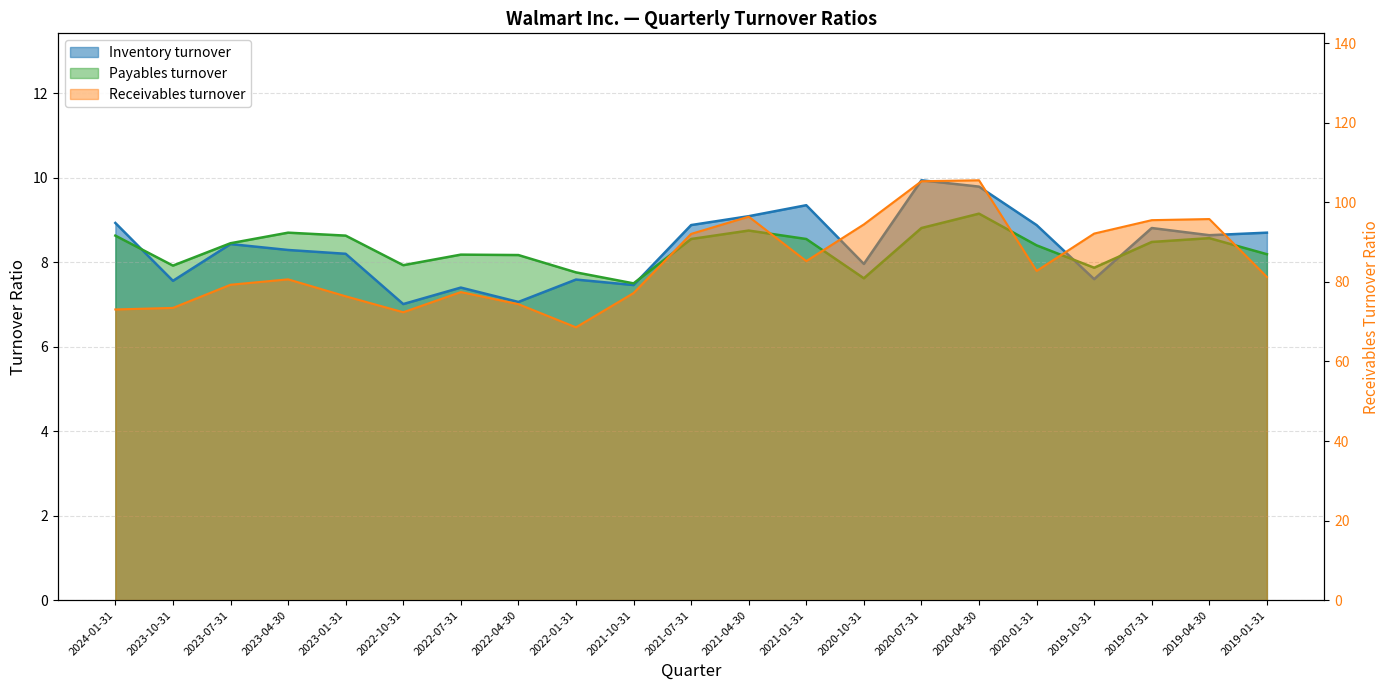

How many intersections are there between Inventory turnover and Payables turnover?

4